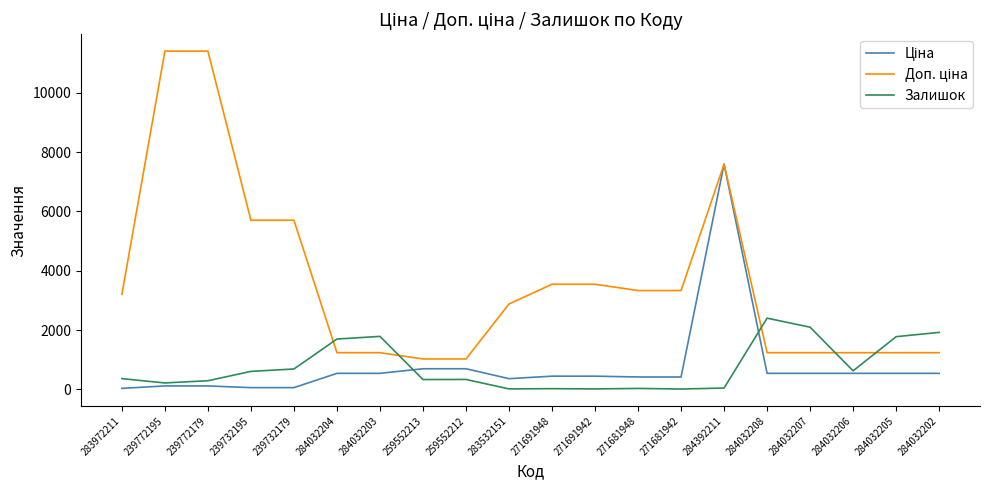

Between 259552213 and 284032202, which series saw the biggest shift?

Залишок